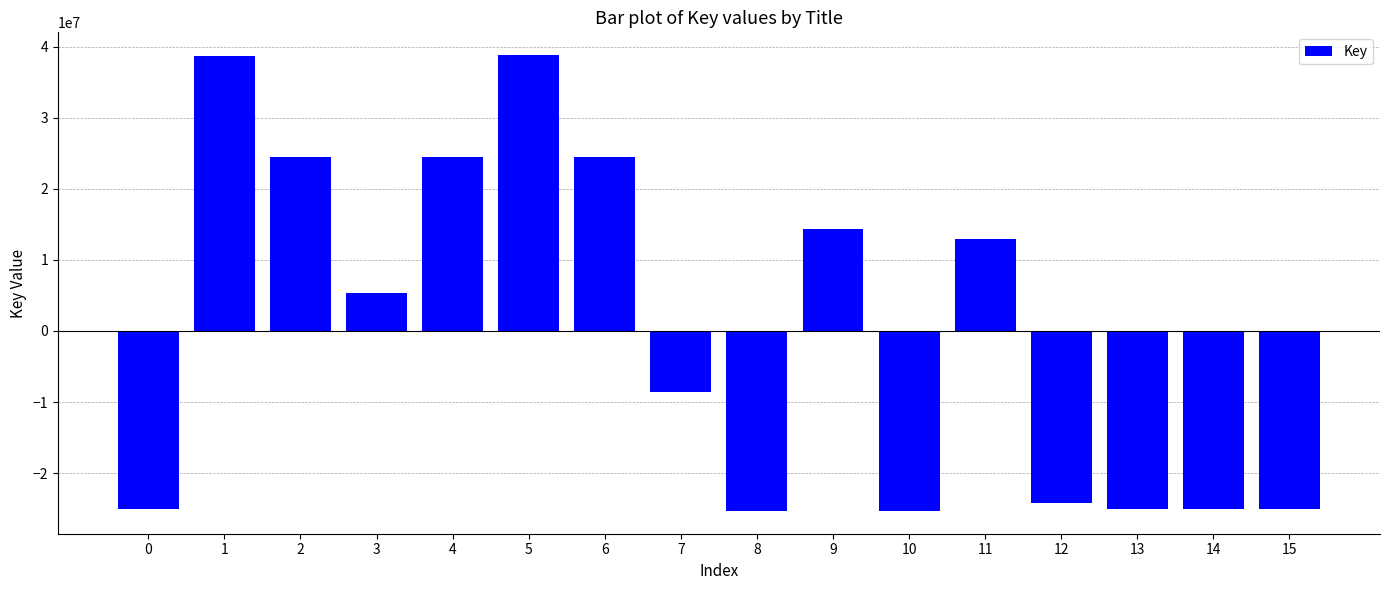

How many values are below zero?

8